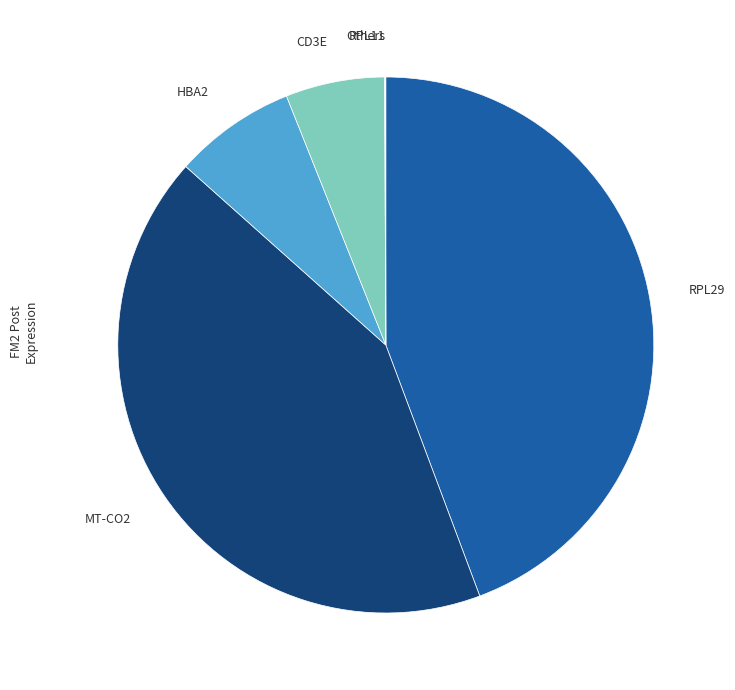

Do HBA2 and RPL29 together represent more than half of the pie?

Yes